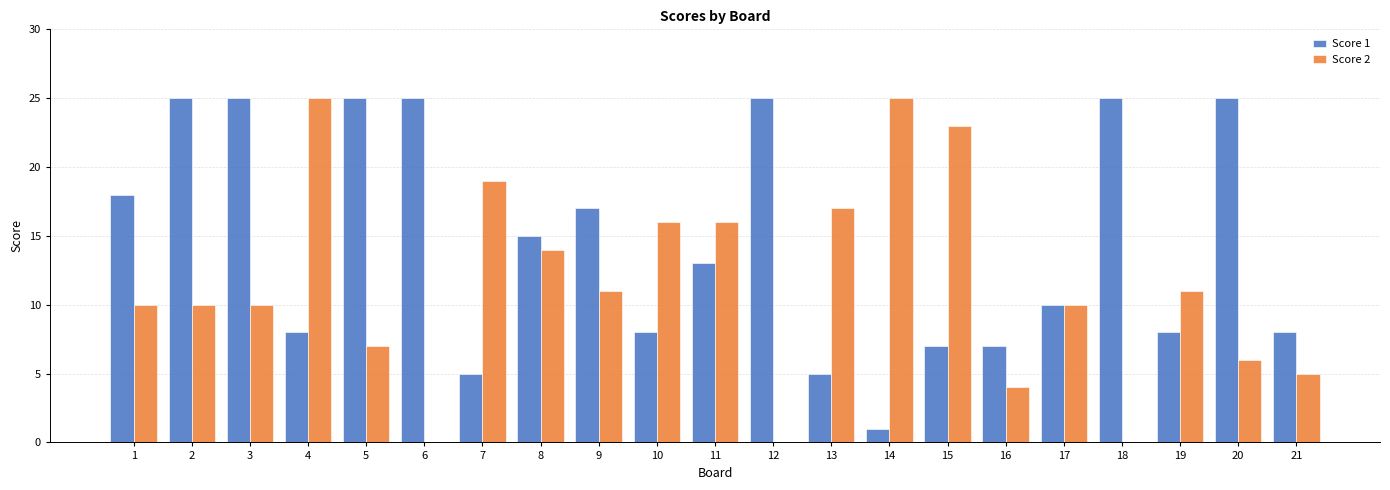

Between 2 and 18, which series saw the biggest shift?

Score 2